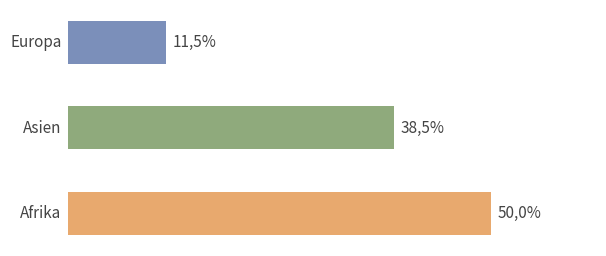

Does the chart contain any negative values?

No